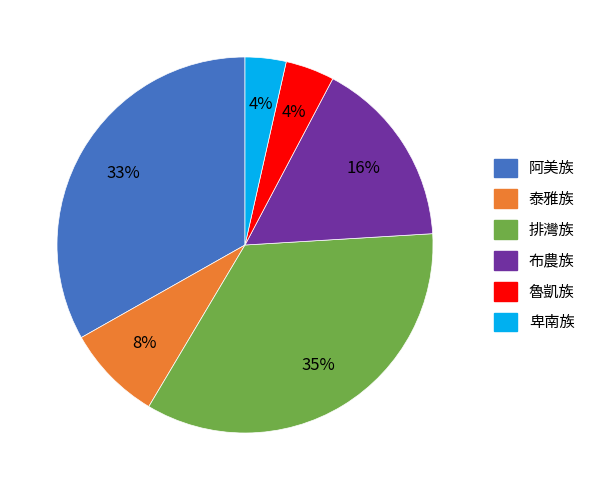

To the nearest percent, what portion does 泰雅族 represent?

8%